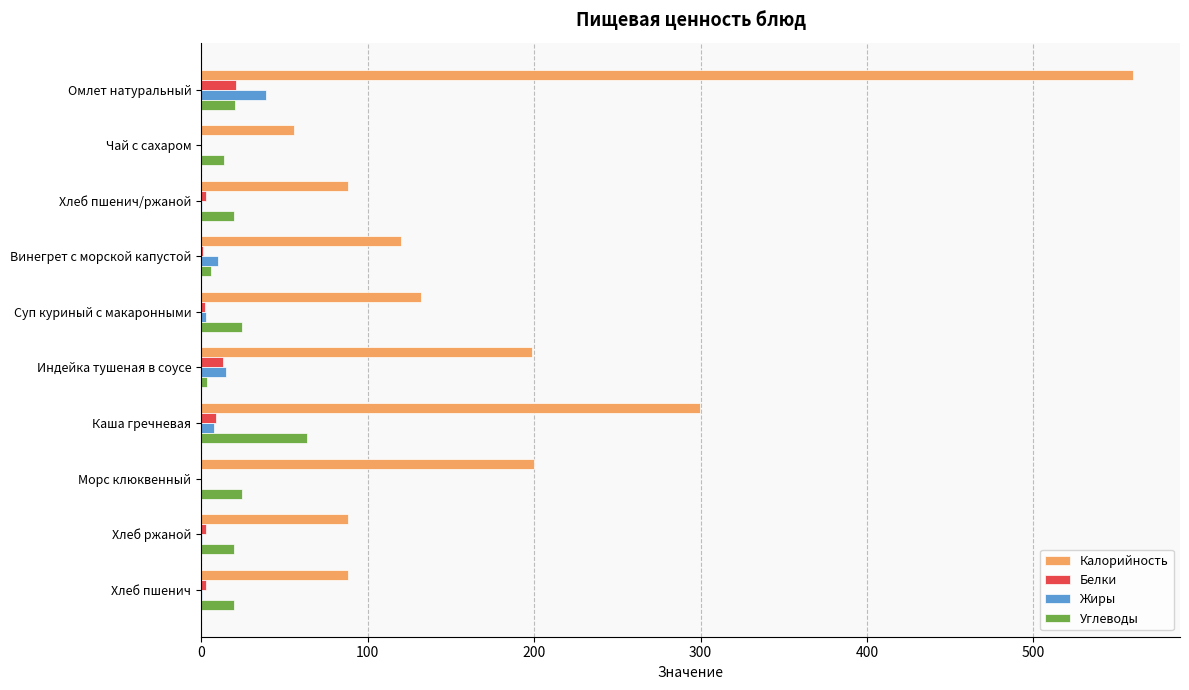

At which label does Углеводы reach its peak?

Каша гречневая